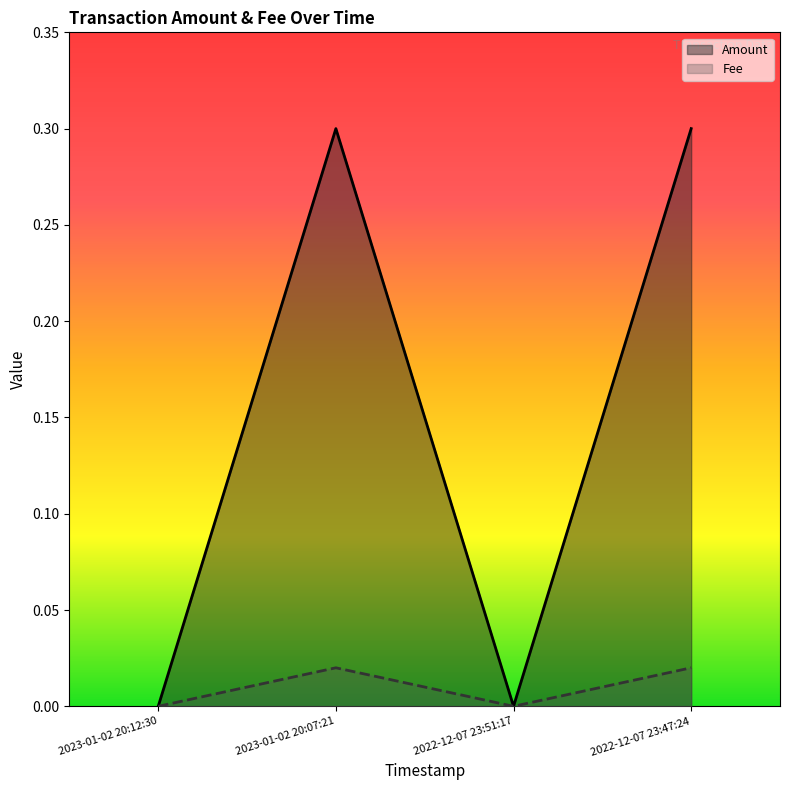

Does the chart have visible grid lines?

No